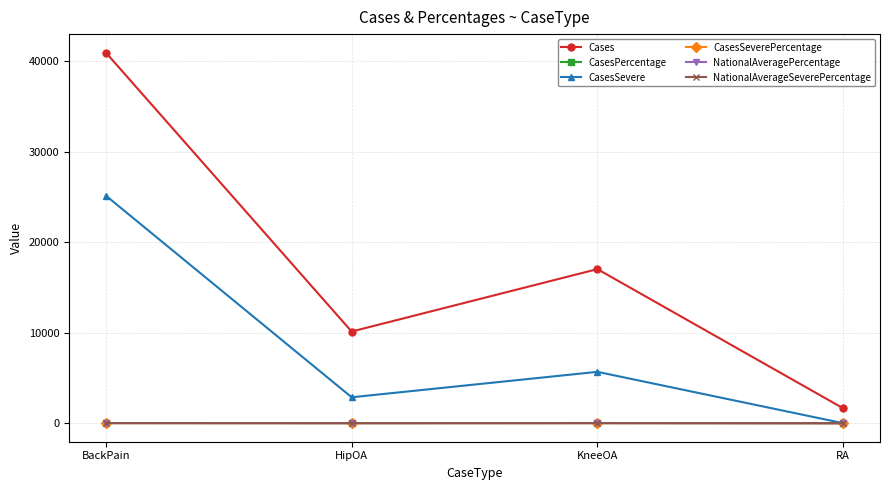

What is the difference between the maximum and minimum values in the CasesSevere series?

25140.0